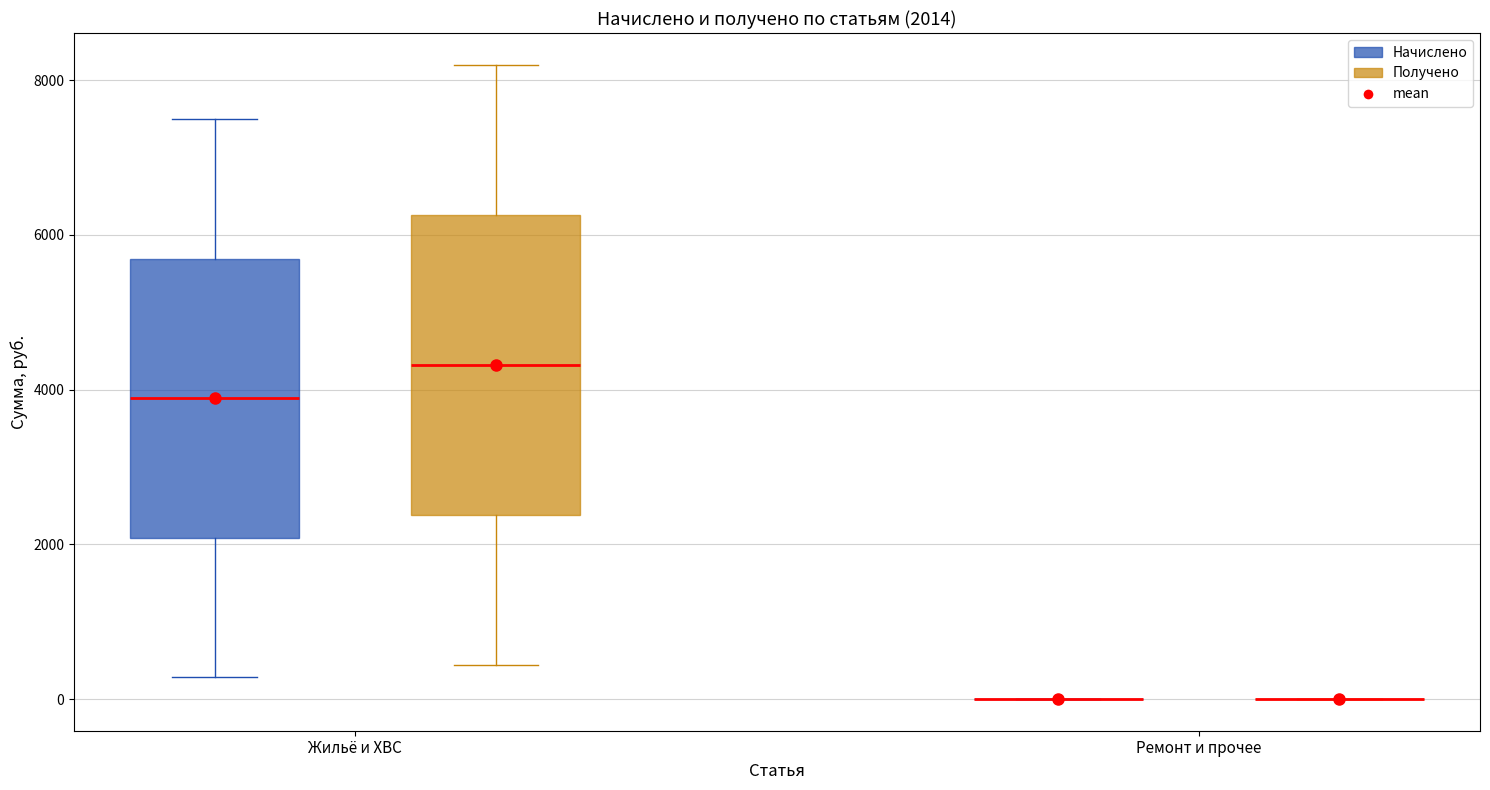

Which box is the tallest, from its lower edge to its upper edge?

Жильё и ХВС (Получено)